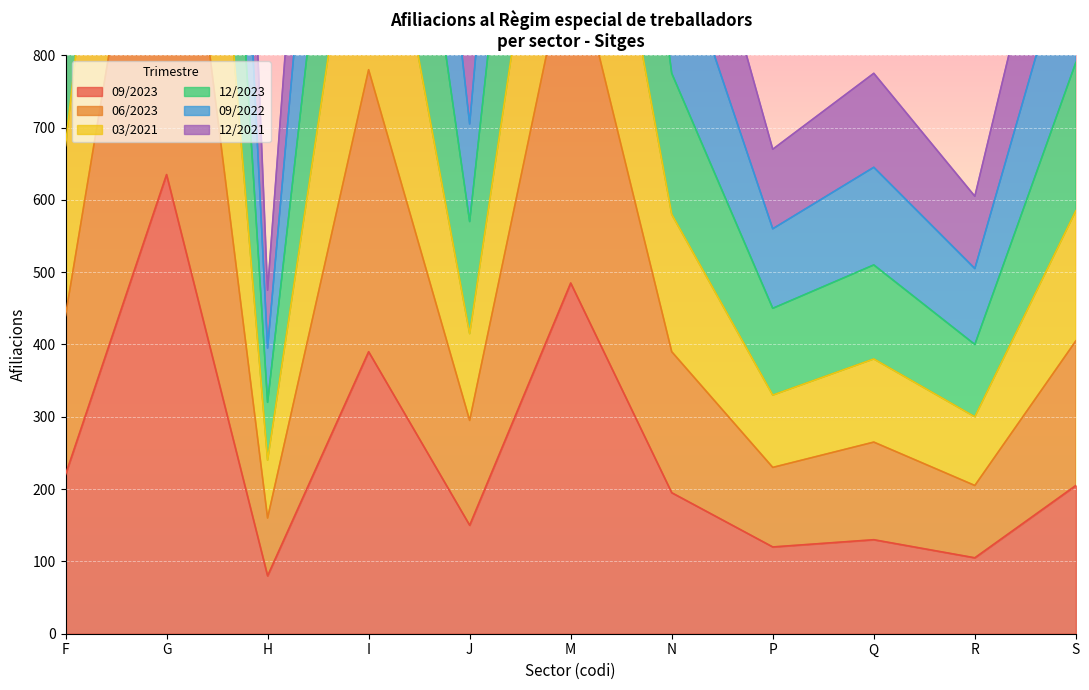

At which label does 09/2023 reach its minimum?

H